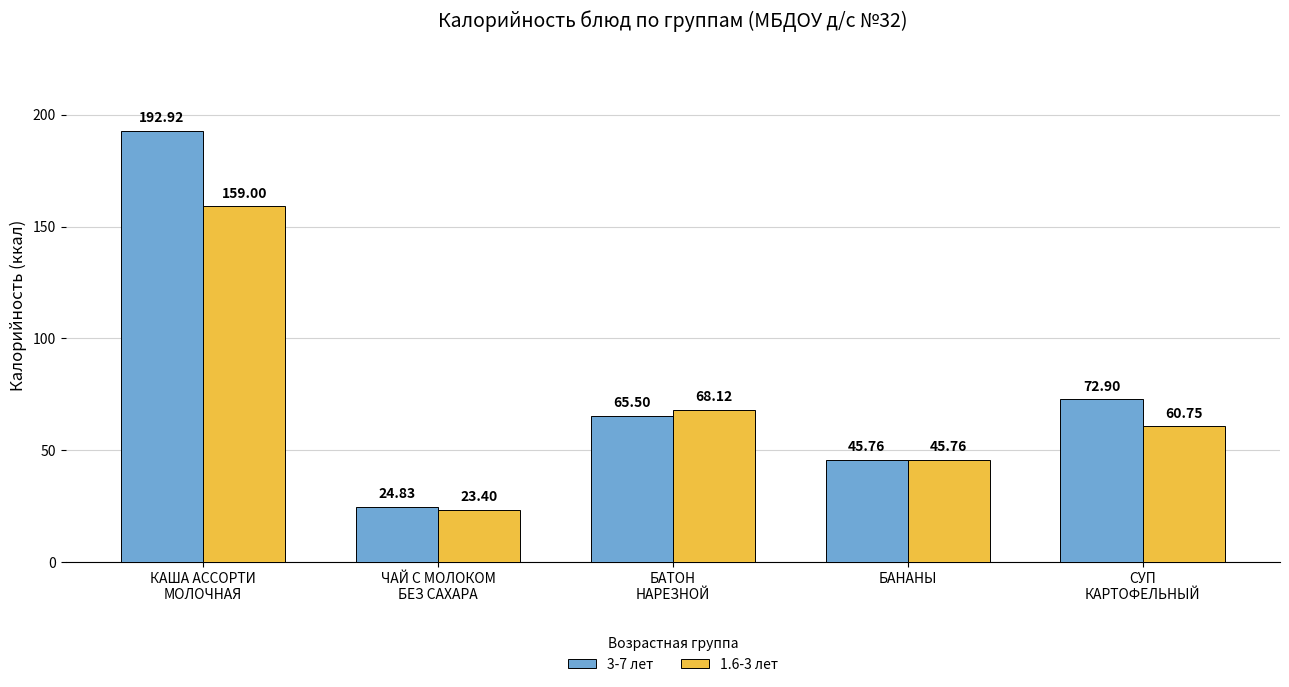

Reading left to right, list all the values displayed in this chart.

3-7 лет: КАША АССОРТИ
МОЛОЧНАЯ=192.9	ЧАЙ С МОЛОКОМ
БЕЗ САХАРА=24.8	БАТОН
НАРЕЗНОЙ=65.5	БАНАНЫ=45.8	СУП
КАРТОФЕЛЬНЫЙ=72.9
1.6-3 лет: КАША АССОРТИ
МОЛОЧНАЯ=159.0	ЧАЙ С МОЛОКОМ
БЕЗ САХАРА=23.4	БАТОН
НАРЕЗНОЙ=68.1	БАНАНЫ=45.8	СУП
КАРТОФЕЛЬНЫЙ=60.8